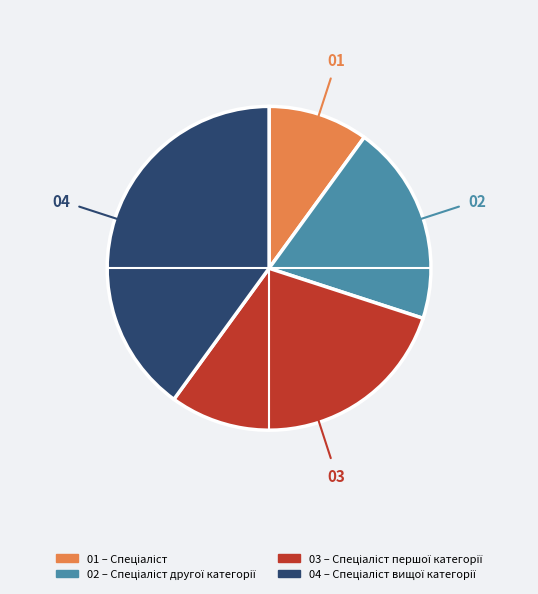

Does any single category account for the majority?

No